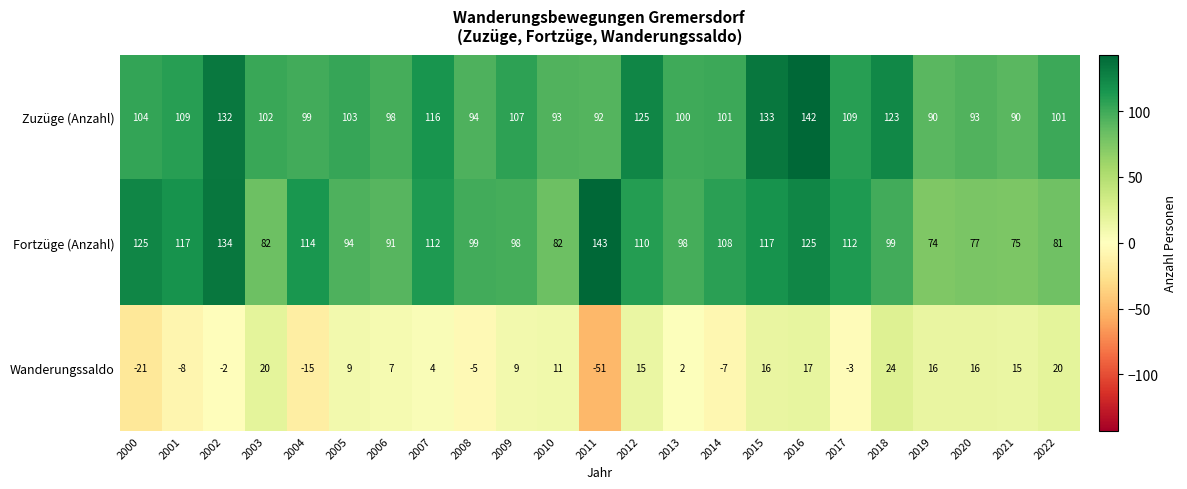

Is the value of Wanderungssaldo at 2019 greater than the value of Zuzüge (Anzahl) at 2005?

No